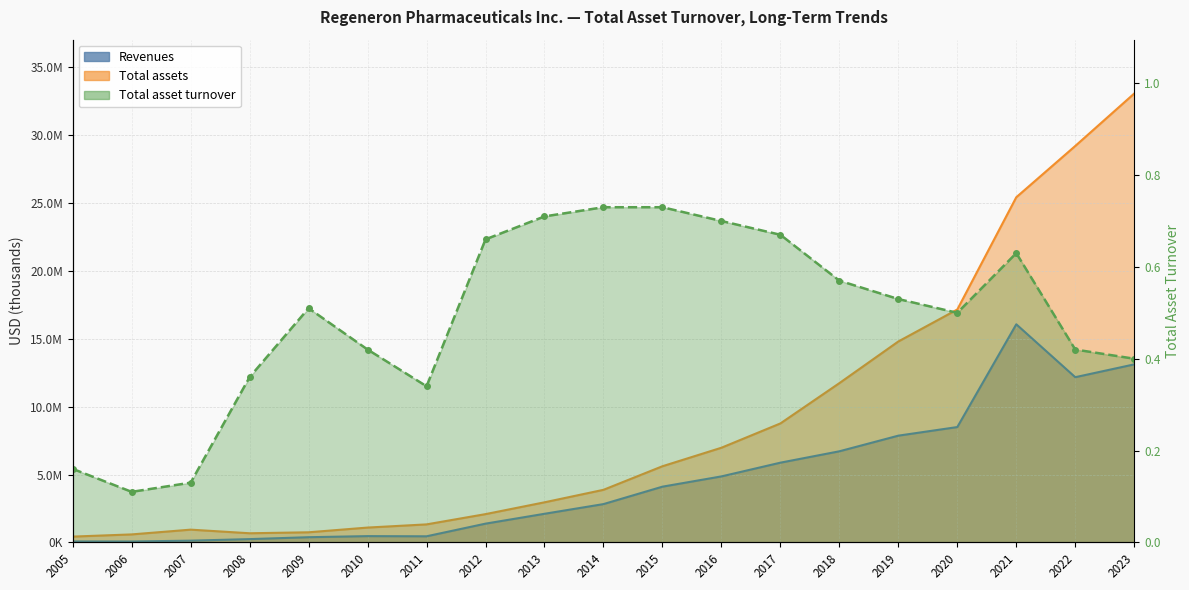

What is the difference between the maximum and minimum values in the Revenues series?

16008253.0